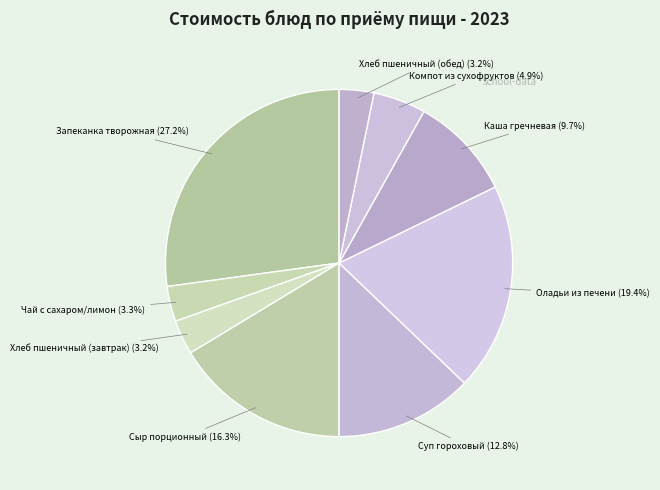

Which category has the smallest portion of the pie?

Хлеб пшеничный йодированный (завтрак)